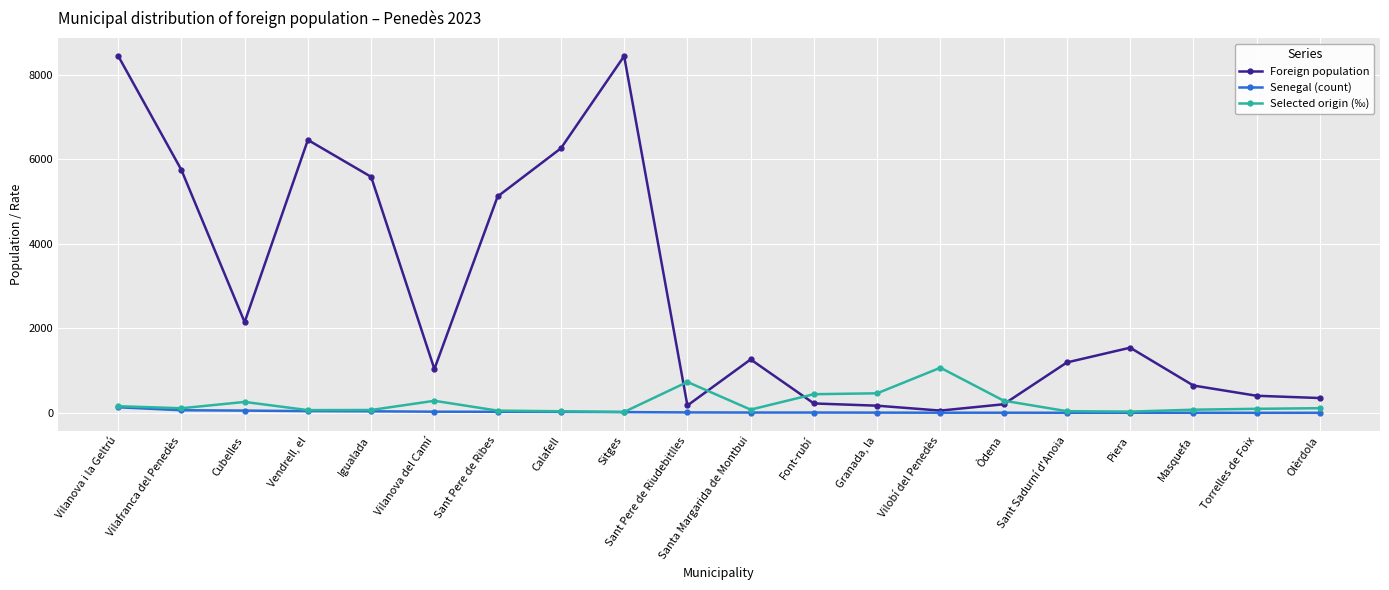

How many lines are shown in the chart?

3